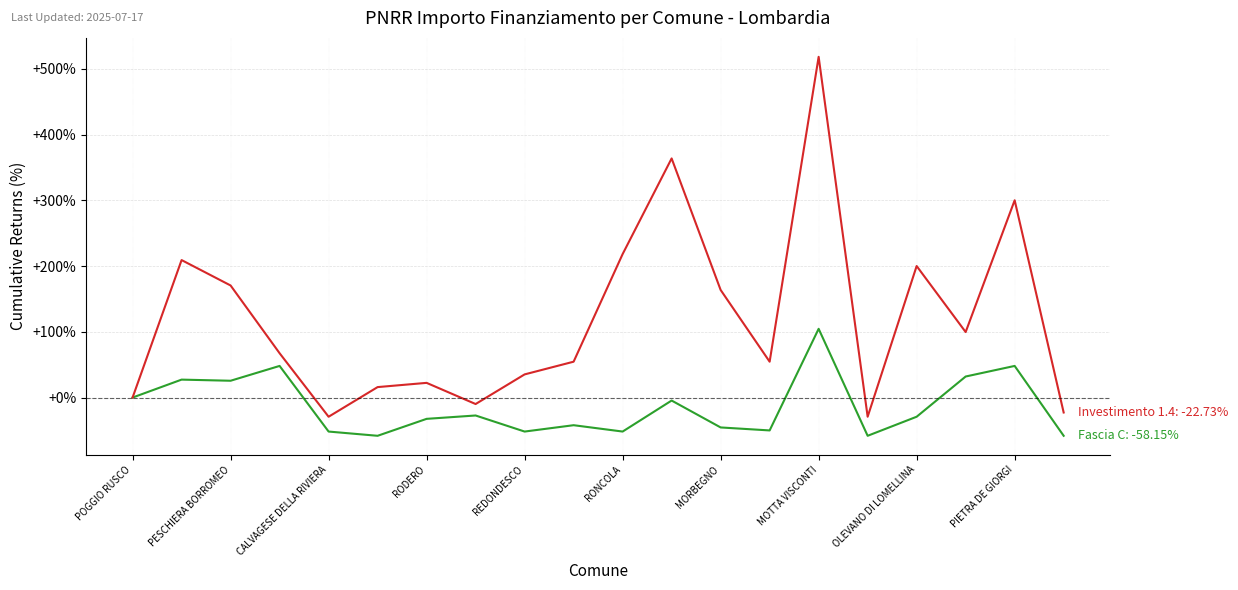

What is the greatest value displayed?

518.1